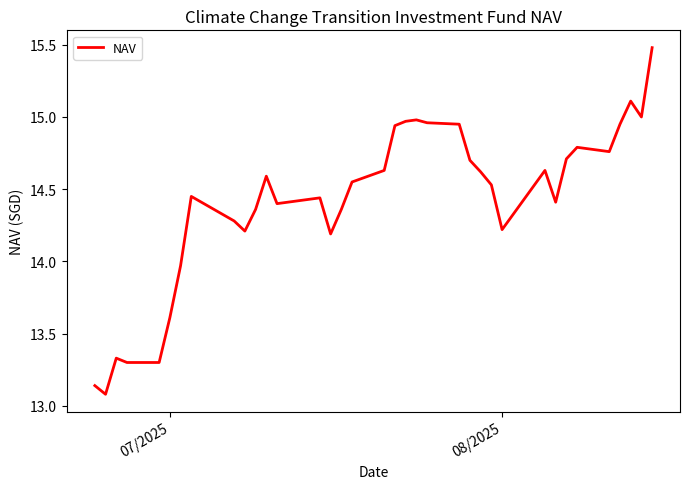

What is the difference between the second highest and second lowest values?

2.0